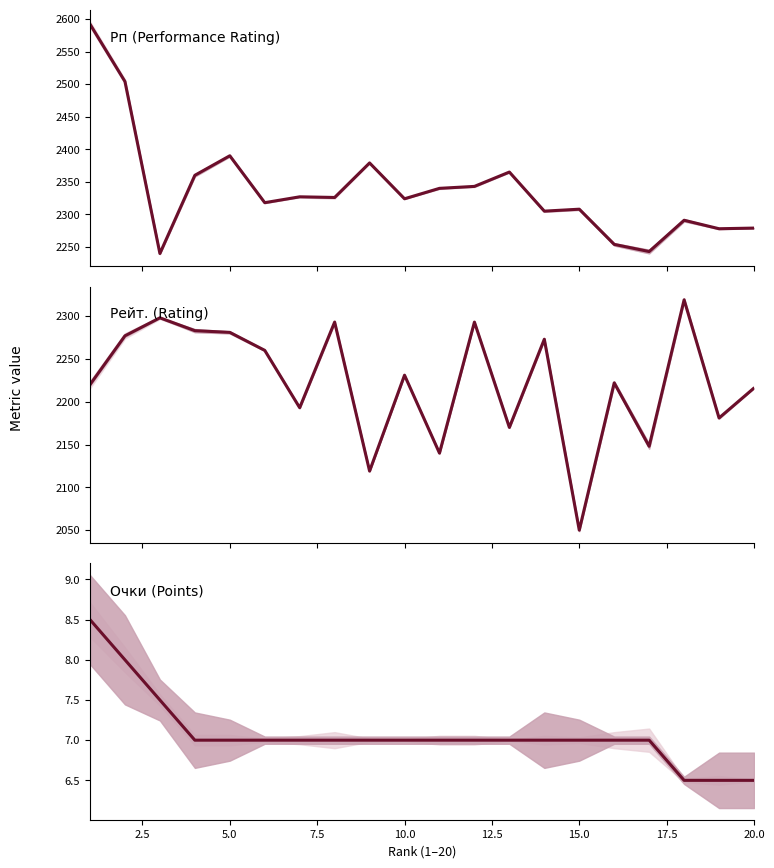

Reading left to right, transcribe all the data shown in this chart.

Рп (Performance Rating): 2592.0	2504.0	2240.0	2360.0	2390.0	2318.0	2327.0	2326.0	2379.0	2324.0	2340.0	2343.0	2365.0	2305.0	2308.0	2254.0	2243.0	2291.0	2278.0	2279.0
Рейт. (Rating): 2220.0	2277.0	2298.0	2283.0	2281.0	2260.0	2193.0	2293.0	2119.0	2231.0	2140.0	2293.0	2170.0	2273.0	2050.0	2222.0	2148.0	2319.0	2181.0	2216.0
Очки (Points): 8.5	8.0	7.5	7.0	7.0	7.0	7.0	7.0	7.0	7.0	7.0	7.0	7.0	7.0	7.0	7.0	7.0	6.5	6.5	6.5